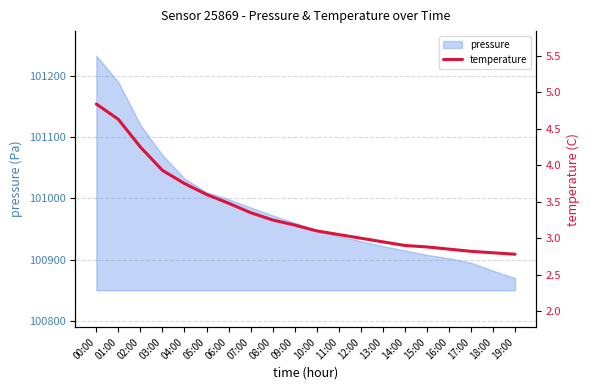

What is the sum of the values at 01:00 and 17:00?

7.4